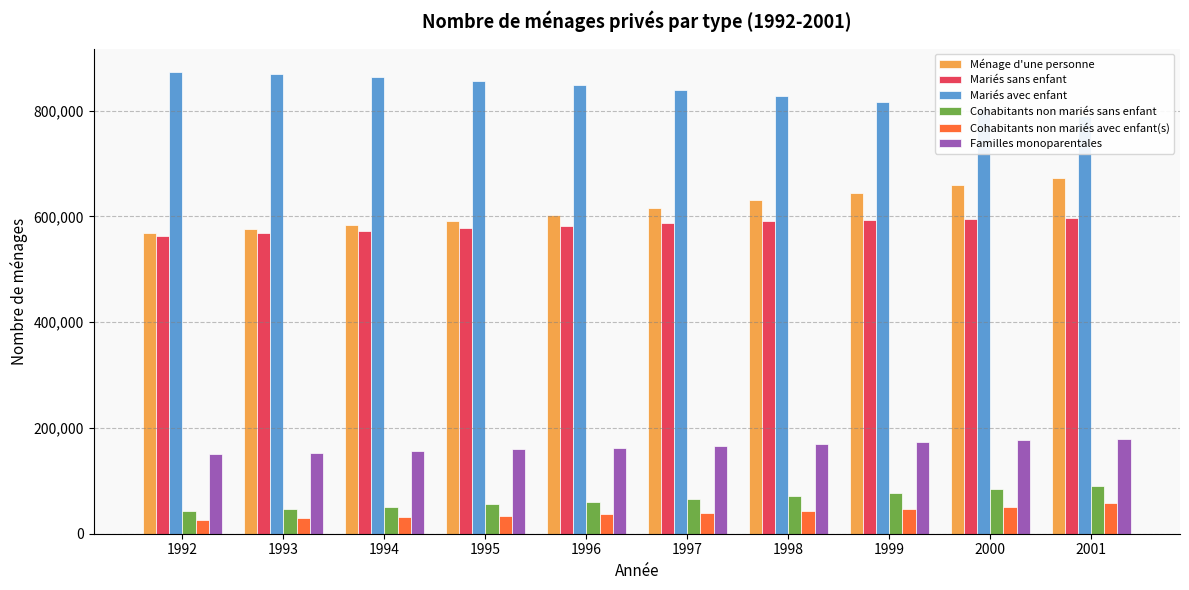

Rank the categories by Mariés sans enfant value from lowest to highest.

1992, 1993, 1994, 1995, 1996, 1997, 1998, 1999, 2000, 2001